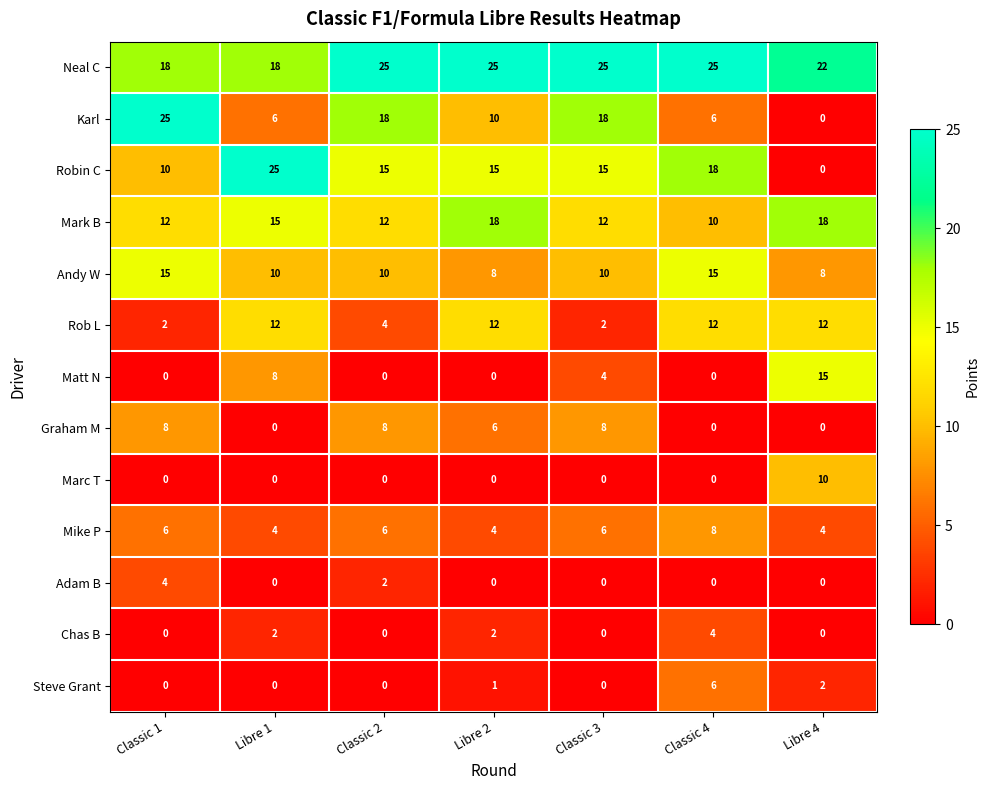

At which category is the sum across all series the highest?

Classic 4